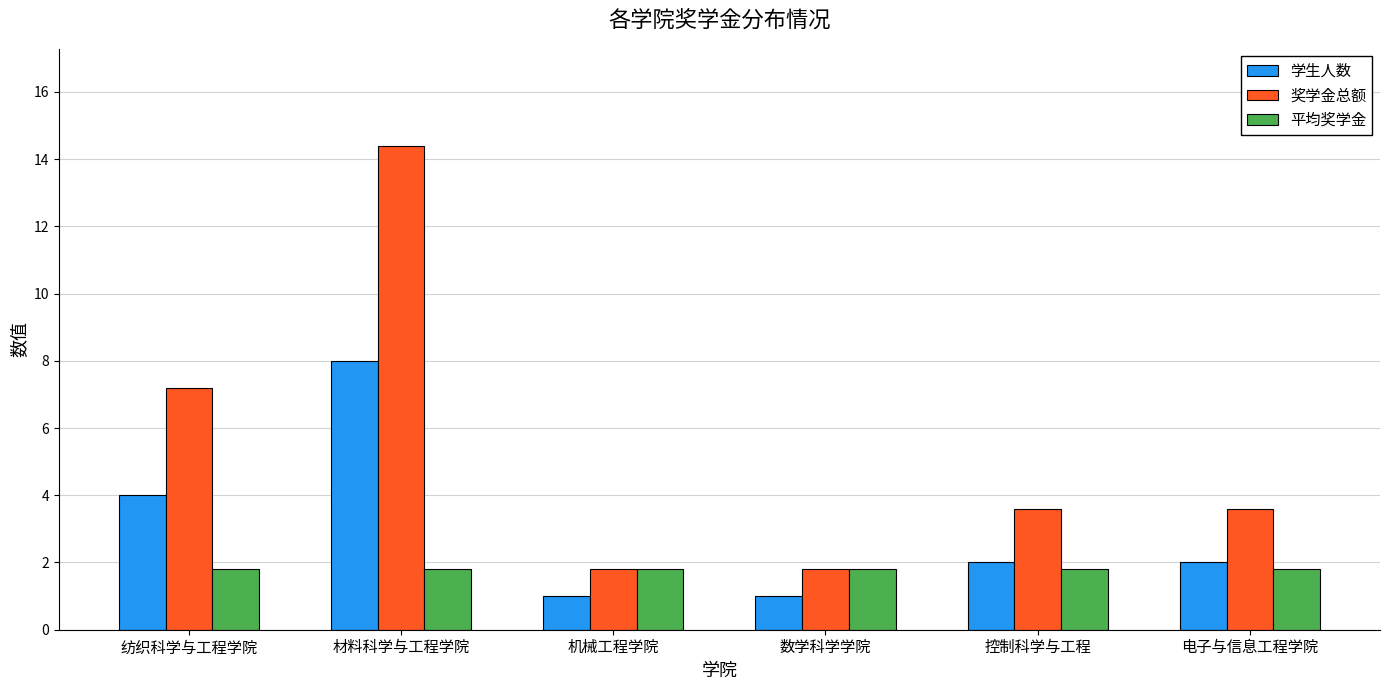

What position from the right is 材料科学与工程学院?

5